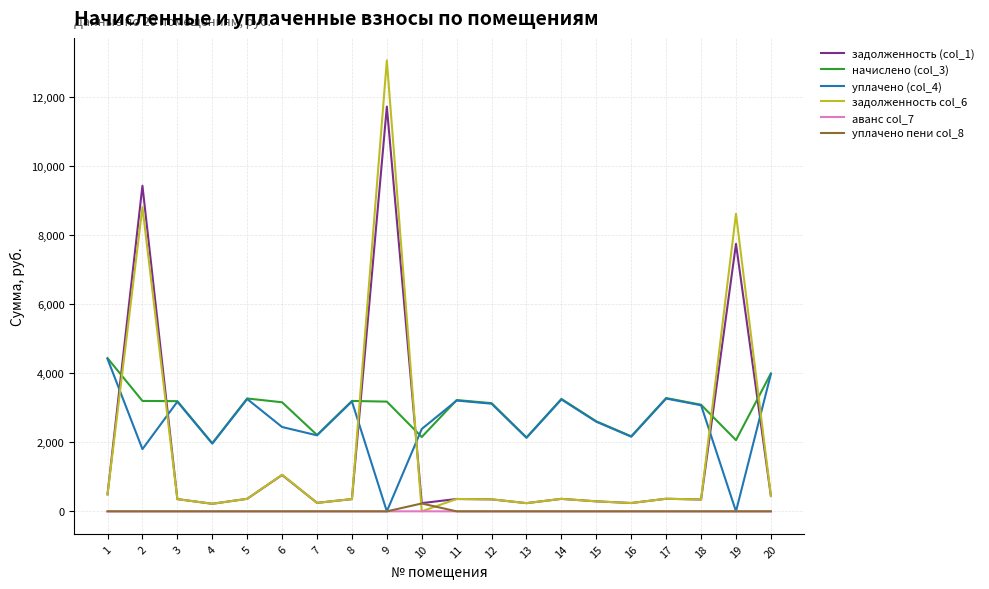

The начислено (col_3) series shows 1035.4 at 15. True or false?

False